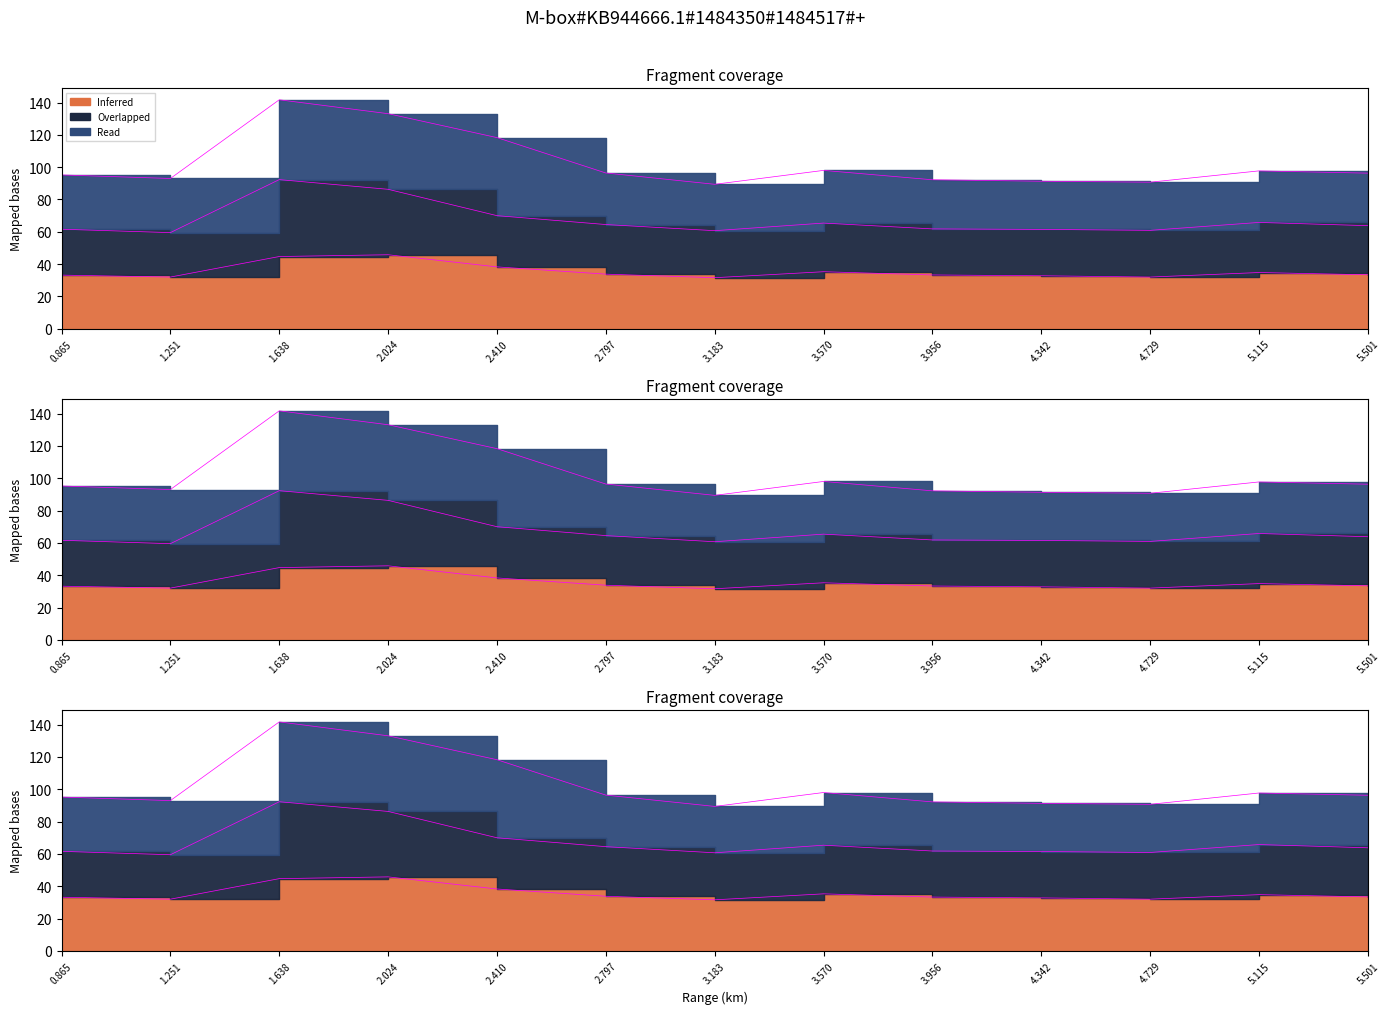

What is the average value of the Inferred series?

35.5